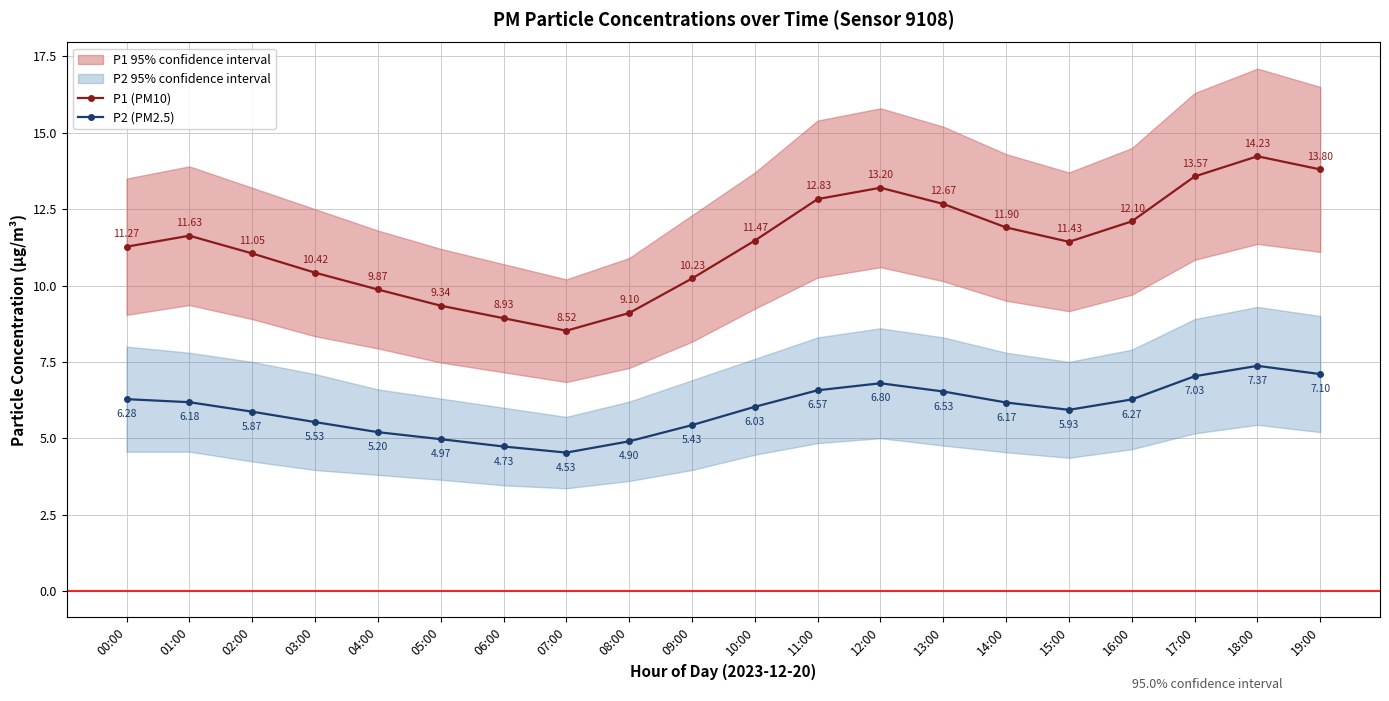

Which category has the highest value in the P2 (PM2.5) series?

18:00